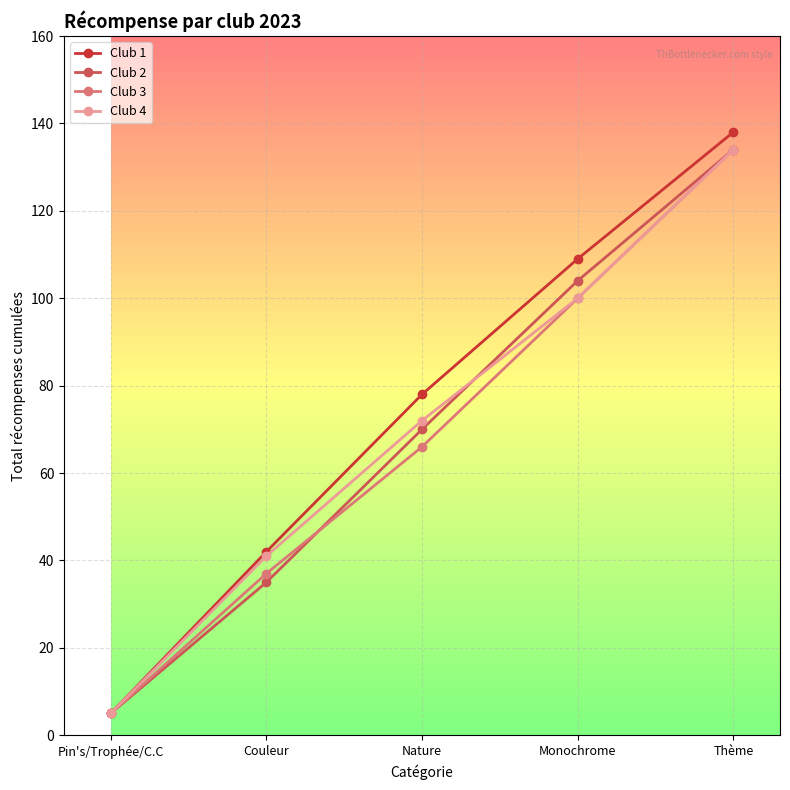

List the labels in order of Club 3 value, largest first.

Thème, Monochrome, Nature, Couleur, Pin's/Trophée/C.C